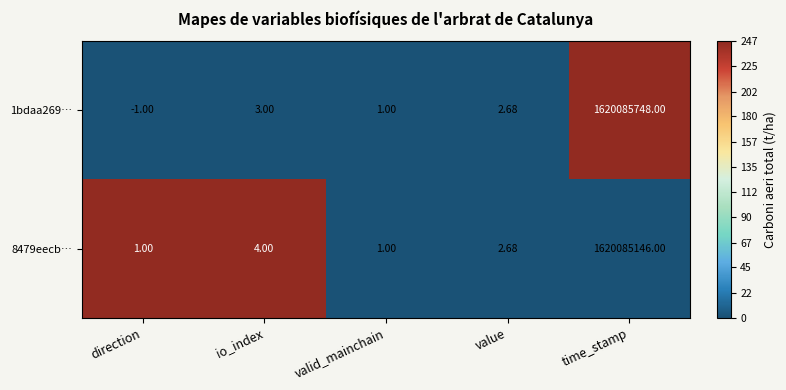

Which category has the lowest value across all series?

direction